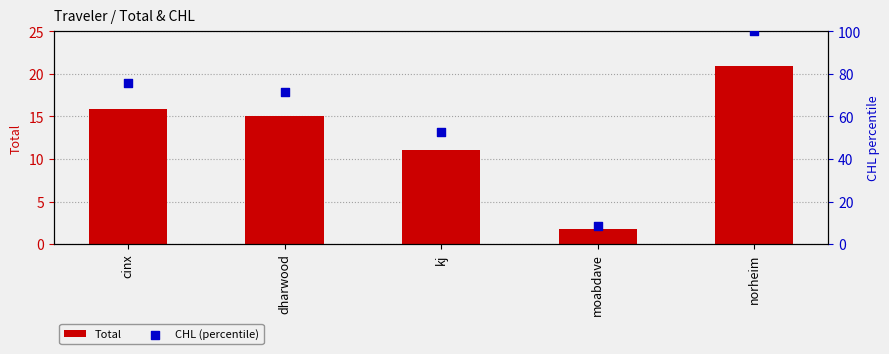

Which series reaches the minimum Y coordinate?

Total